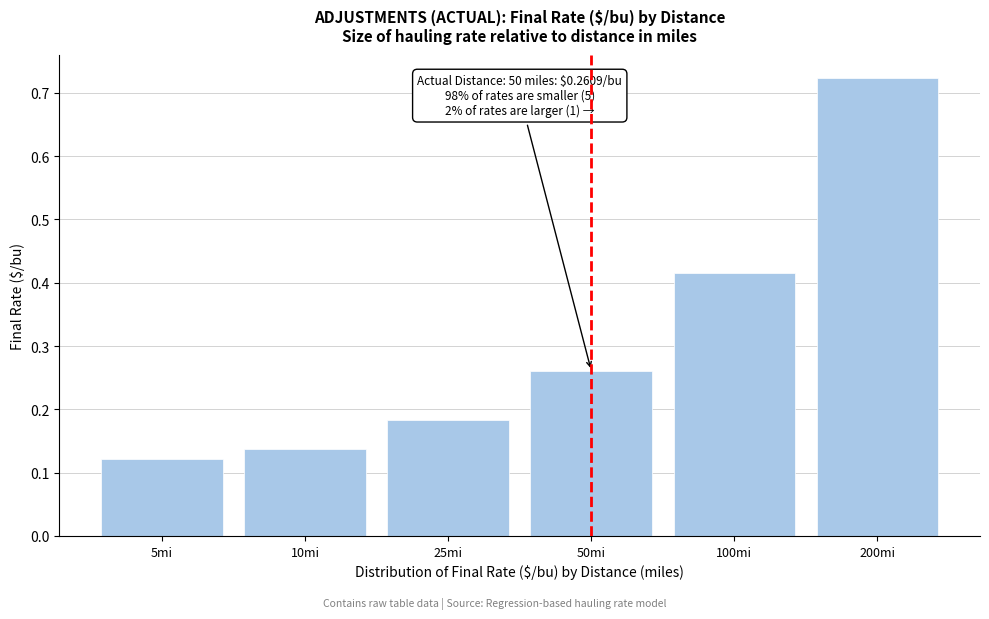

What position from the left is 200mi?

6